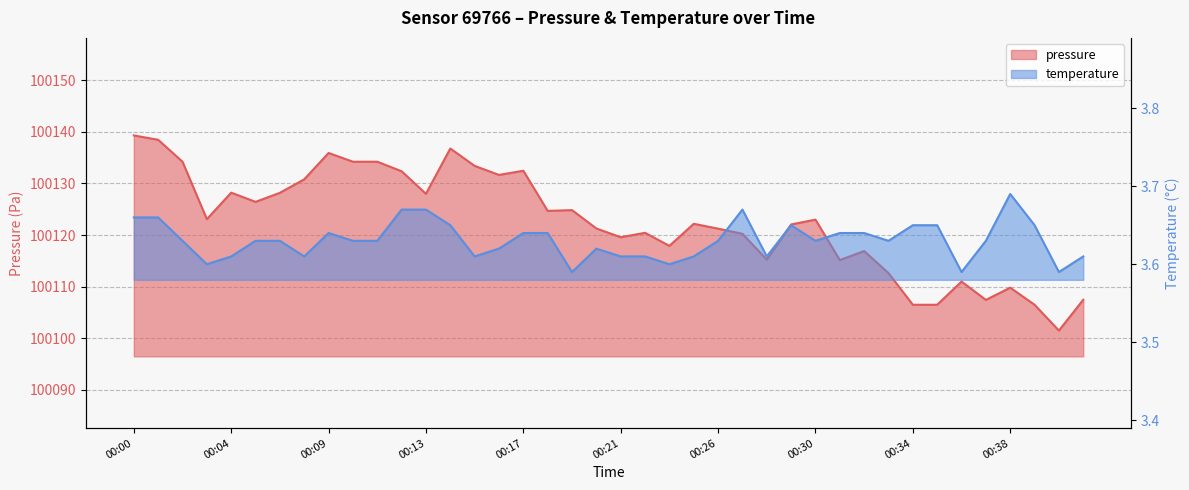

What is the total value across all series at 00:02?

100137.9